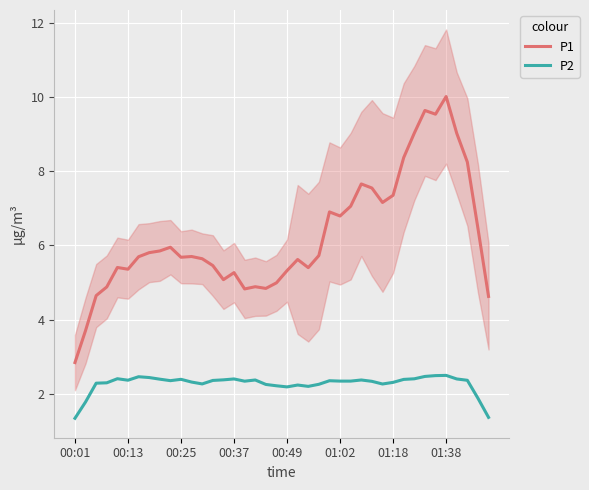

Which series has the largest range (max minus min)?

P1